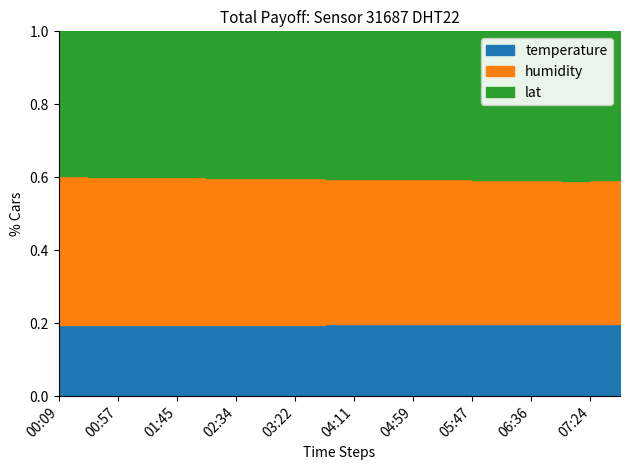

What is the label of the 2nd point from the left?

00:33